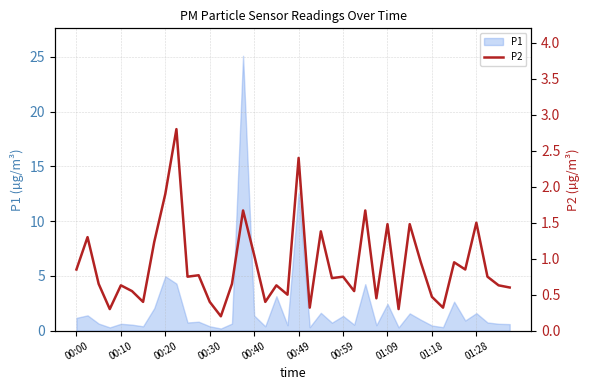

How many data points does each series have?

40